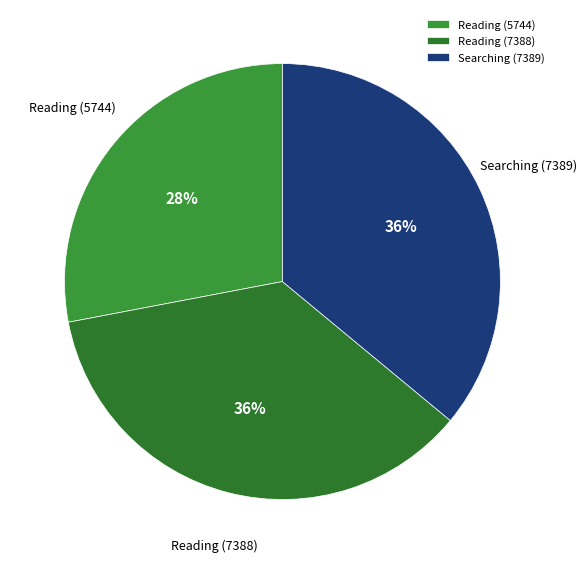

What is the smallest slice in the pie chart?

Reading (5744)